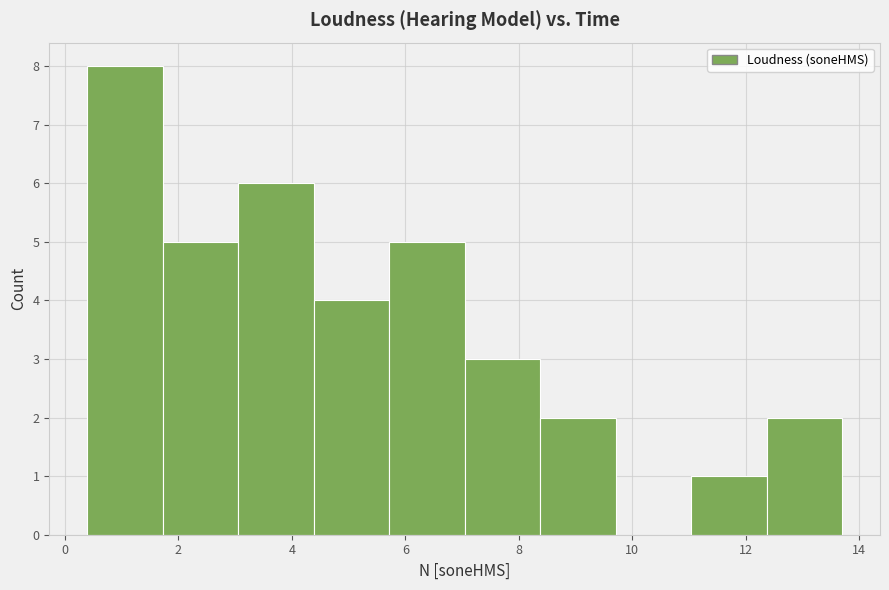

Which range on the x-axis has the tallest bar?

0.4 to 1.8